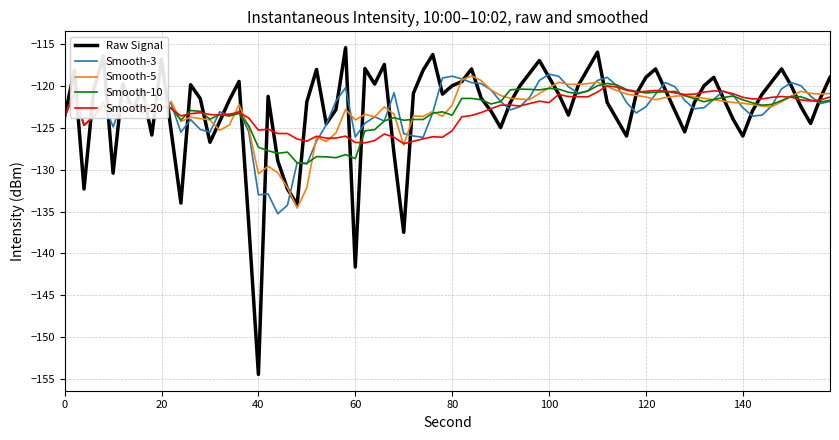

What is the minimum value for Smooth-3?

-135.3